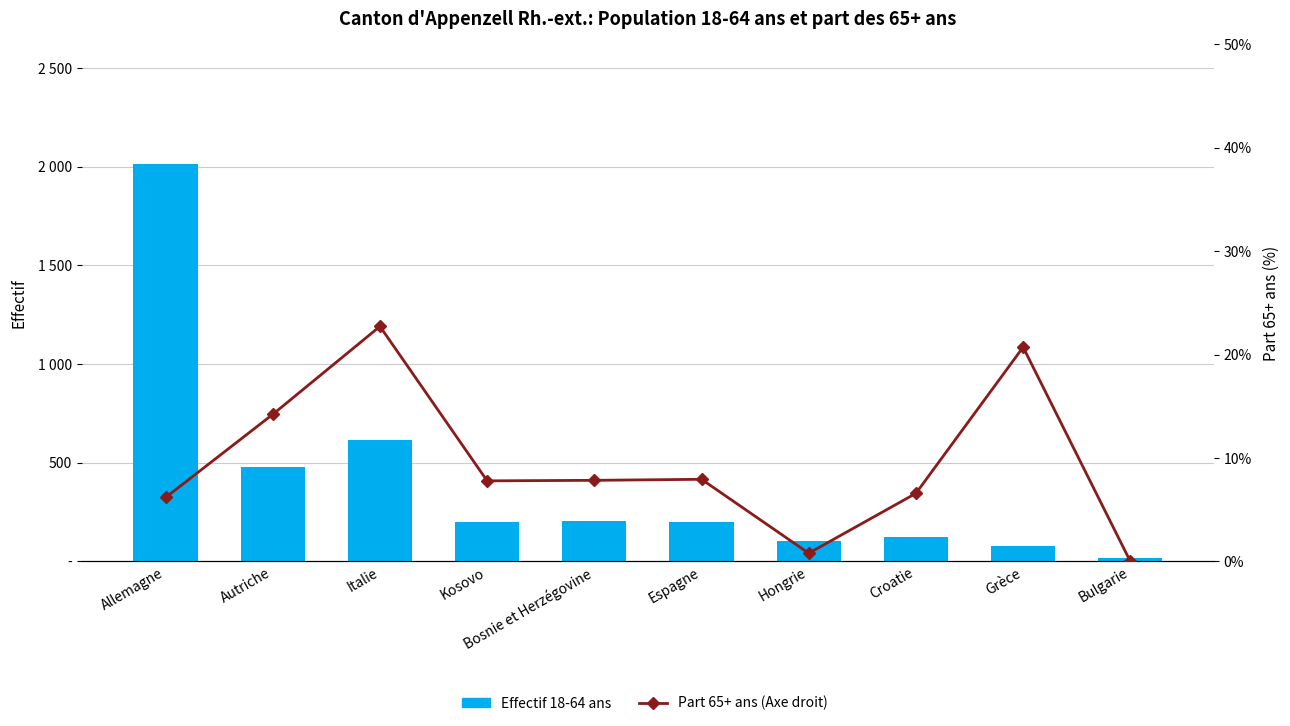

What value does the Effectif 18-64 ans series have at Kosovo?

198.0